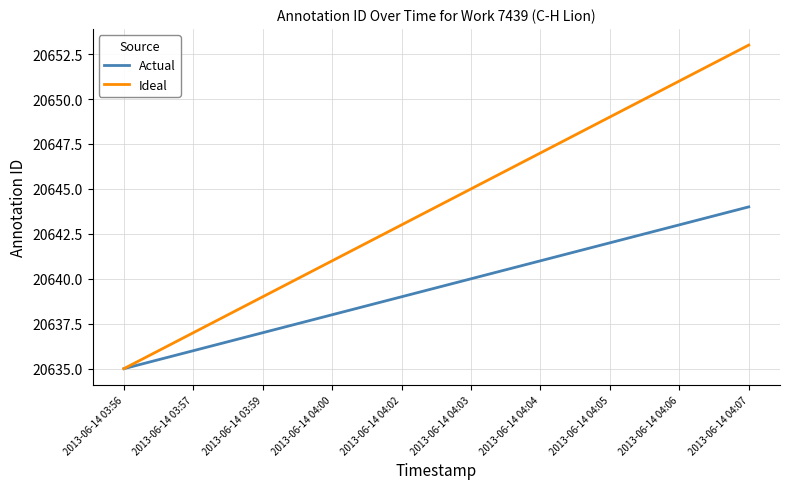

What is the average value of the Ideal series?

20644